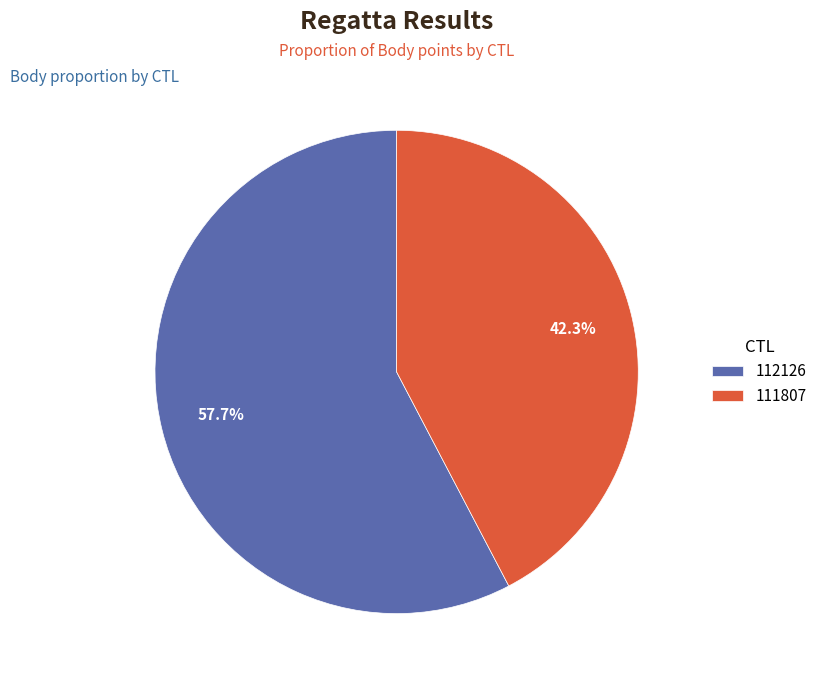

Is there a majority slice in this chart?

Yes